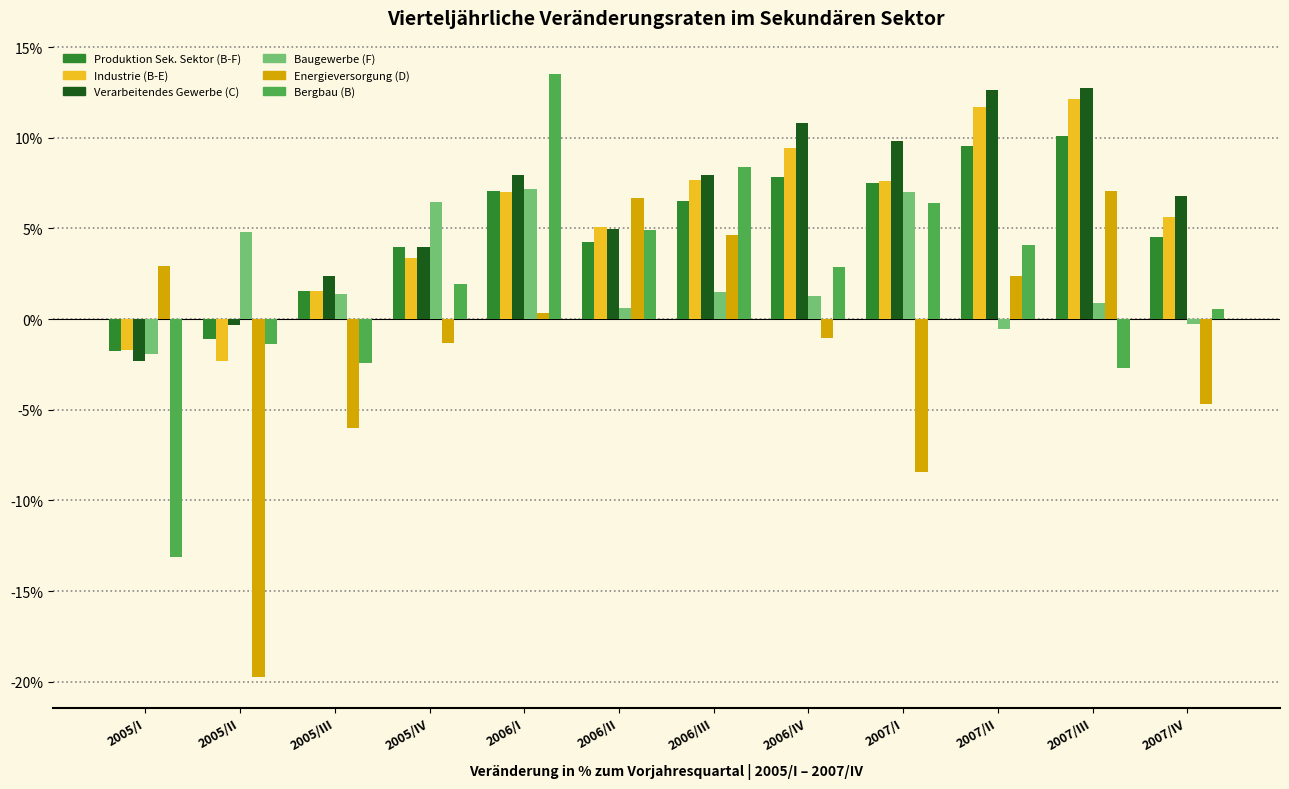

What is the difference between the maximum and minimum values in the Energieversorgung (D) series?

26.8